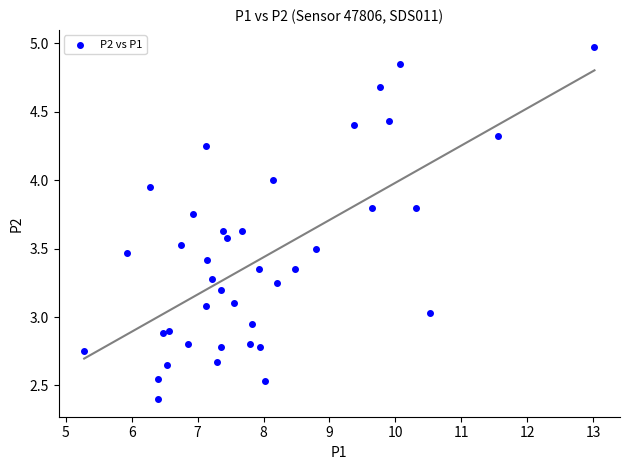

What is the range of X values (max minus min)?

7.7